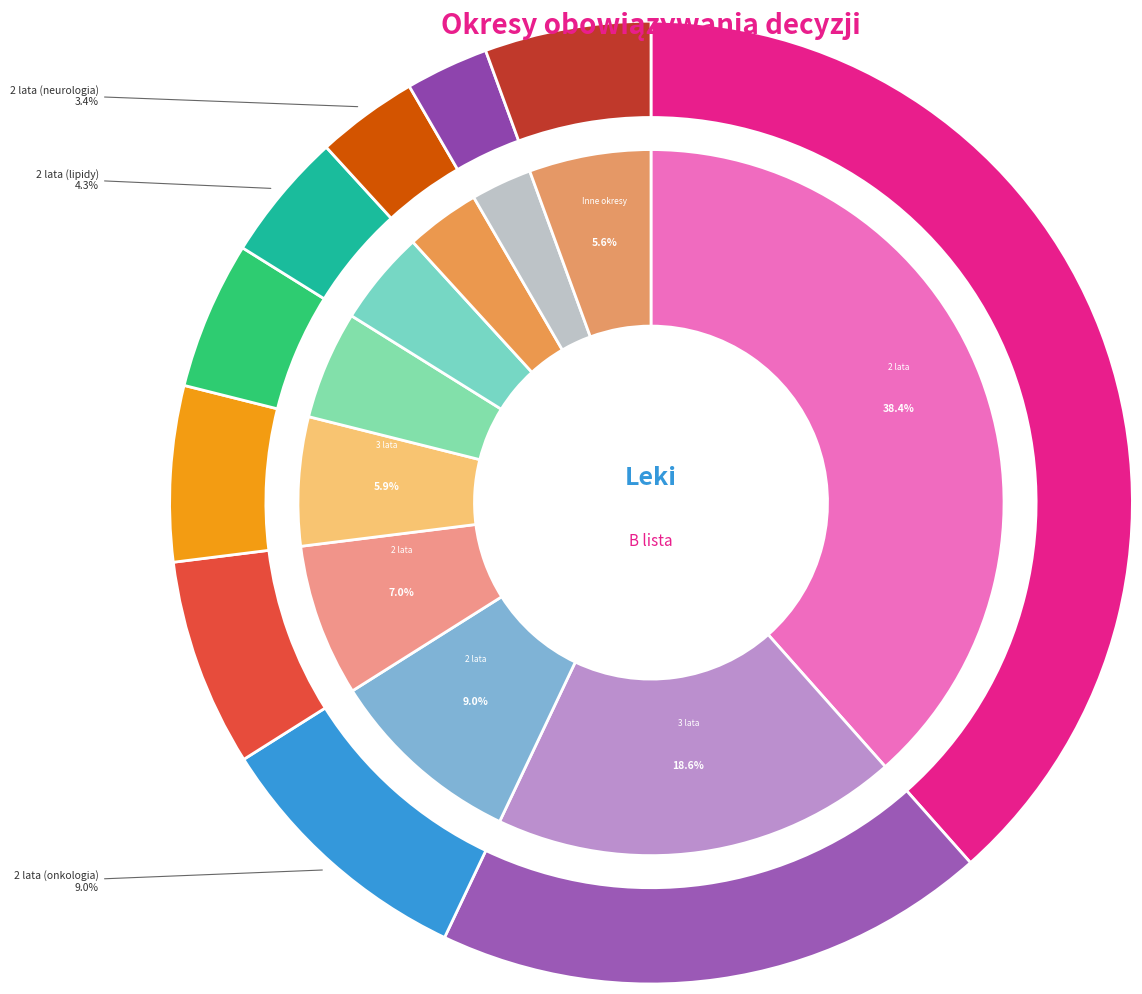

How many segments does this pie chart have?

10